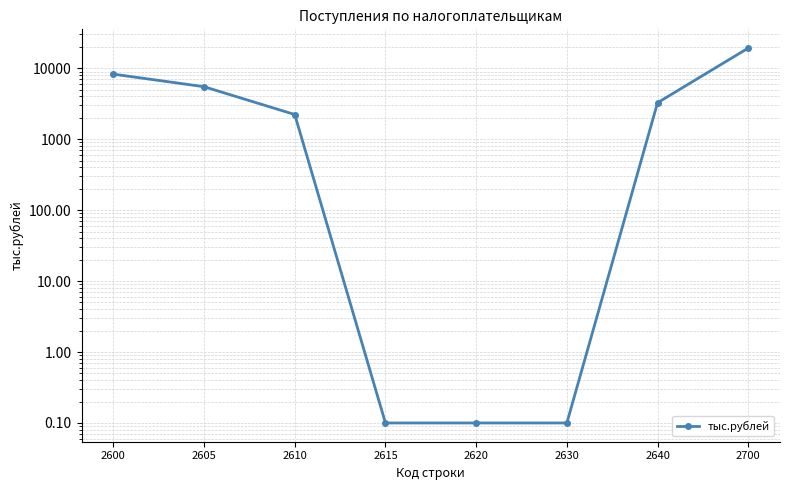

What is the difference between the values at 2605 and 2600?

2766.0